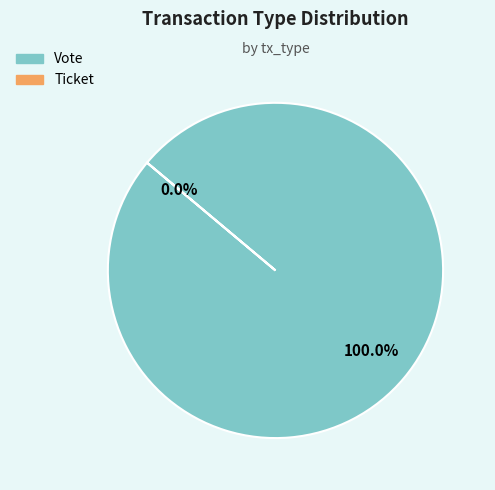

To the nearest percent, what is the combined percentage of Vote and Ticket?

100%